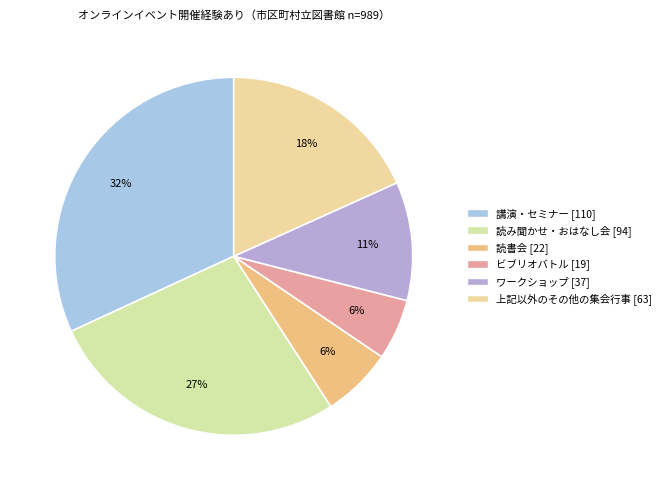

Combined, what portion of the pie is ワークショップ and 読書会?

17.1%